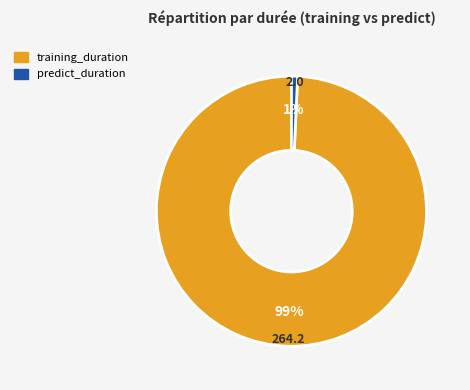

Between training_duration and predict_duration, which is larger?

training_duration